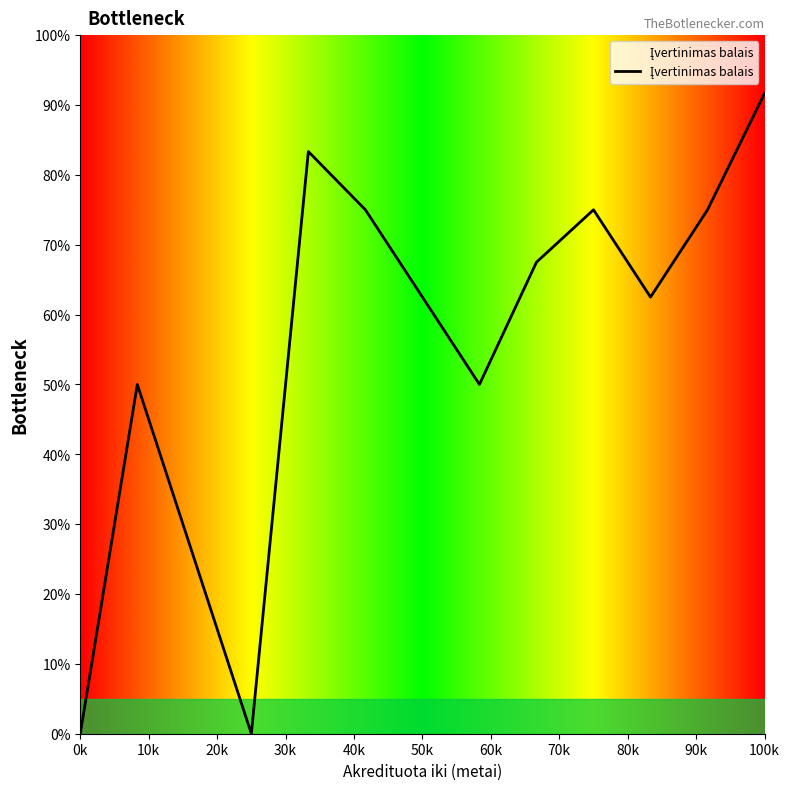

What is the difference between the maximum and minimum values?

91.7